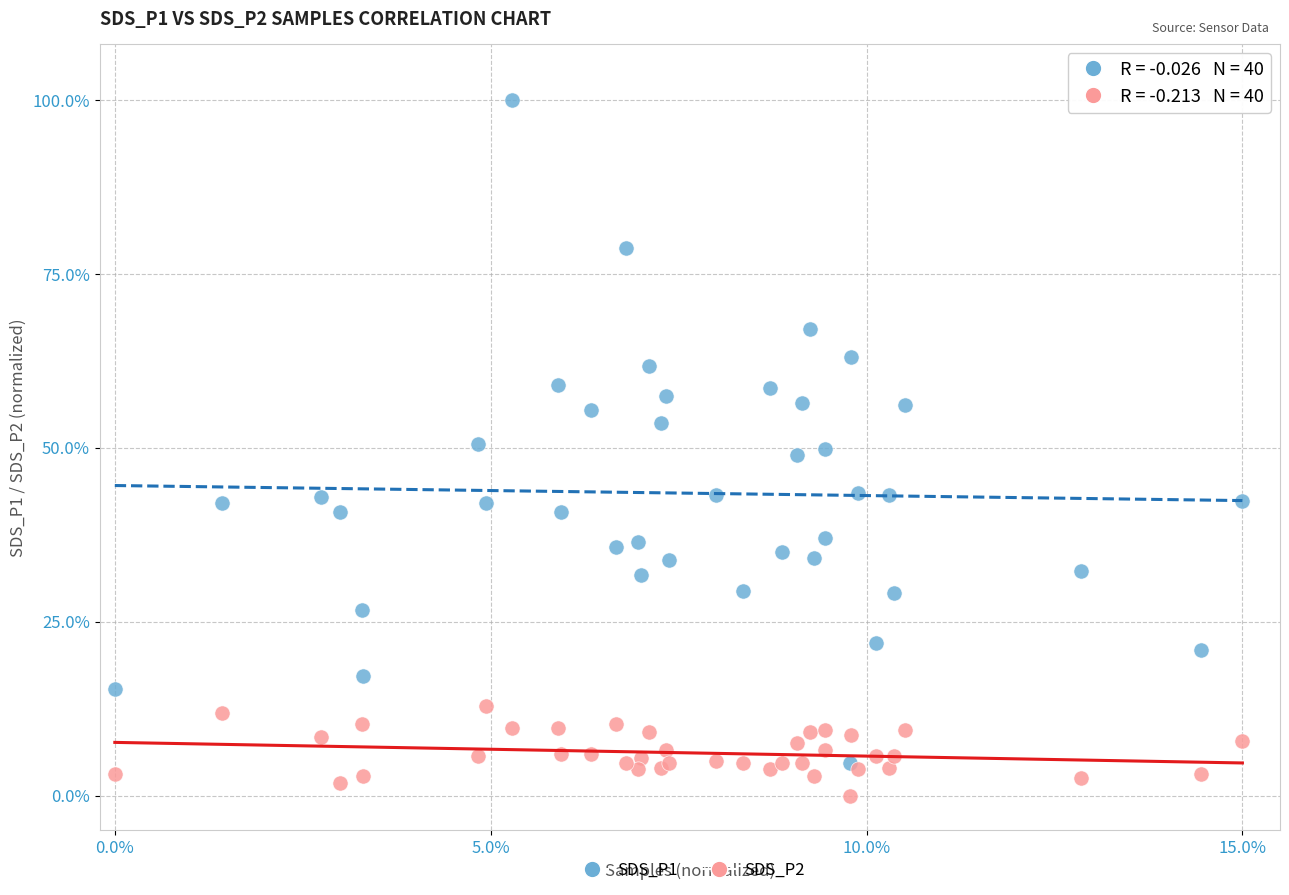

What are all the series names shown in the legend?

SDS_P1, SDS_P2